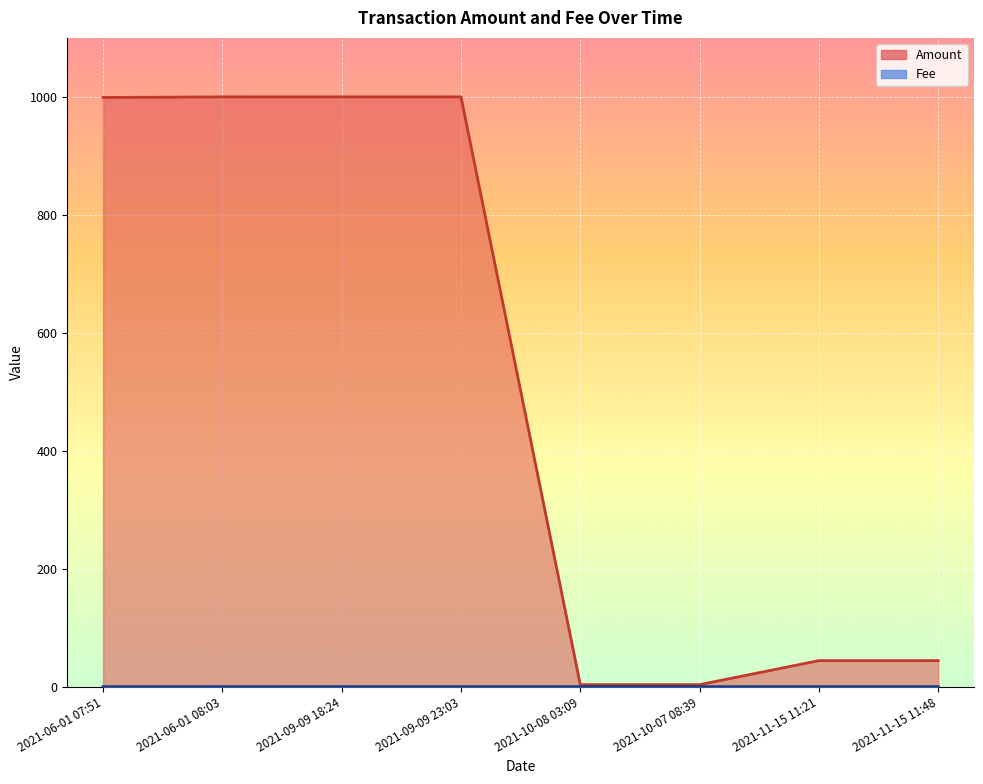

The value of Fee at 2021-09-09 18:24 is 0.0. True or false?

True